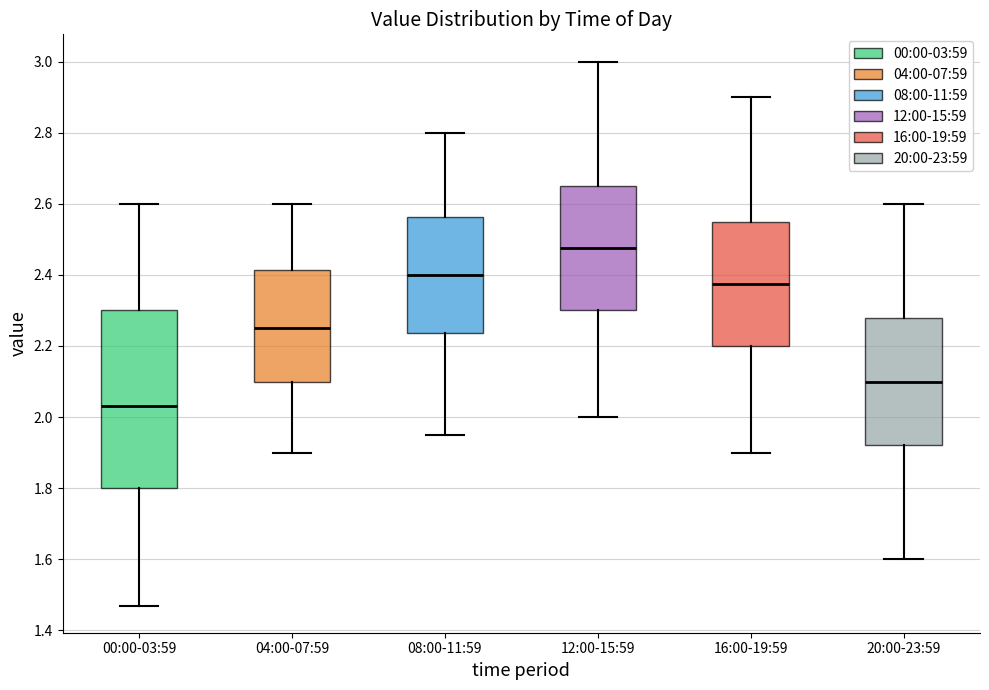

Reading left to right, transcribe this box plot: for each box, give where its median line is, the range the box spans, and where its two whiskers end, as read against the y-axis. The values are not printed on the chart, so give them approximately, as read against the axis.

00:00-03:59: median 2.04, box 1.80 to 2.30, whiskers 1.48 to 2.60
04:00-07:59: median 2.26, box 2.10 to 2.42, whiskers 1.90 to 2.60
08:00-11:59: median 2.40, box 2.24 to 2.56, whiskers 1.96 to 2.80
12:00-15:59: median 2.48, box 2.30 to 2.66, whiskers 2.00 to 3.00
16:00-19:59: median 2.38, box 2.20 to 2.56, whiskers 1.90 to 2.90
20:00-23:59: median 2.10, box 1.92 to 2.28, whiskers 1.60 to 2.60